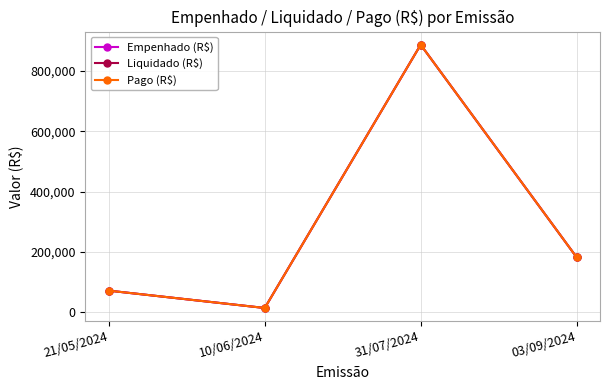

Which series changed the most between 21/05/2024 and 31/07/2024?

Empenhado (R$)